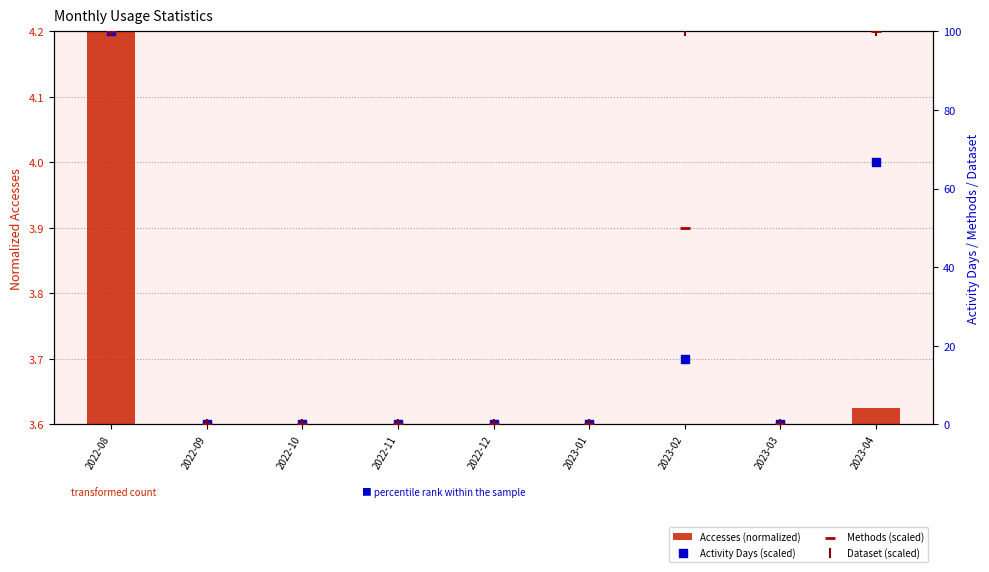

Which series has the largest Y range (max minus min)?

Activity Days (scaled)